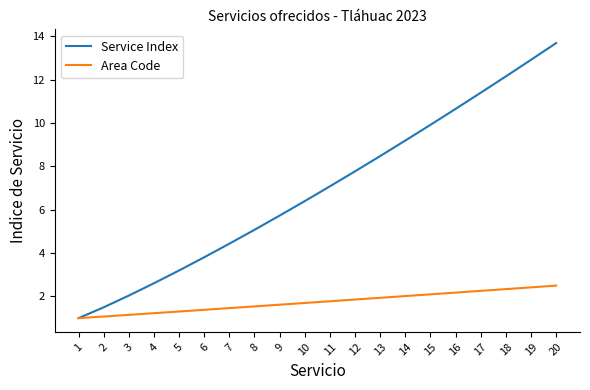

Reading right to left, list all the values displayed in this chart.

Service Index: 13.7	12.9	12.2	11.4	10.7	9.9	9.2	8.5	7.8	7.1	6.4	5.7	5.1	4.4	3.8	3.2	2.6	2.0	1.5	1.0
Area Code: 2.5	2.4	2.3	2.3	2.2	2.1	2.0	1.9	1.9	1.8	1.7	1.6	1.5	1.5	1.4	1.3	1.2	1.2	1.1	1.0